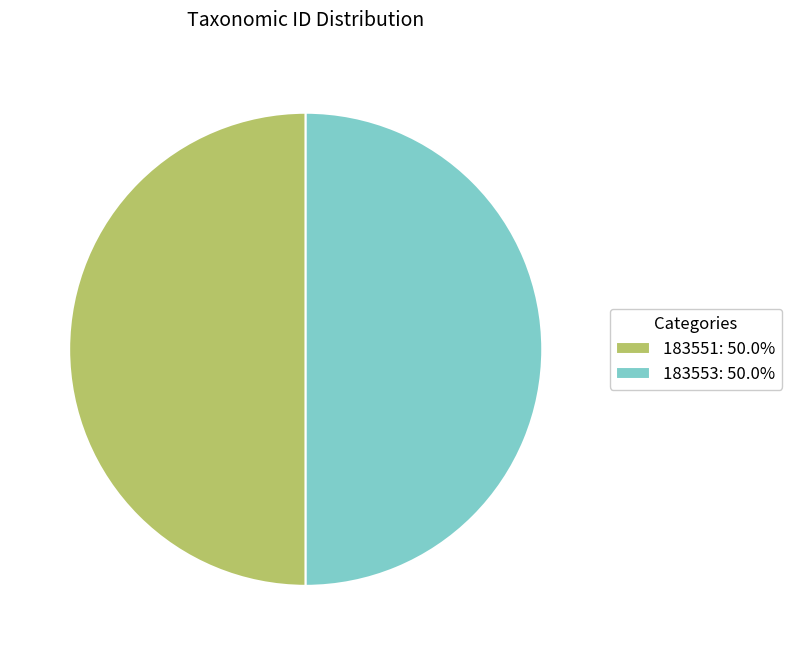

Is the sum of 183553: 50.0% and 183551: 50.0% greater than half?

Yes